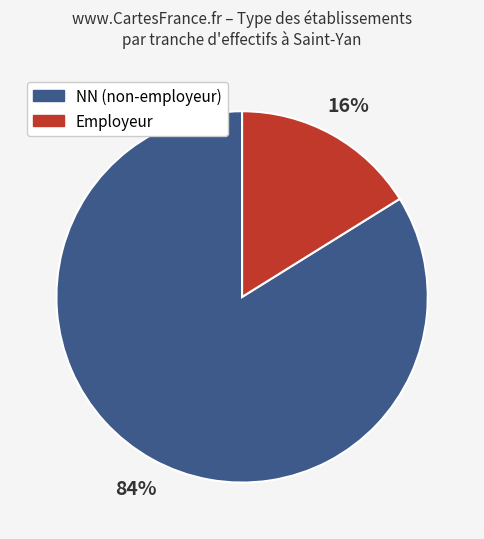

To the nearest percent, what portion does NN (non-employeur) represent?

84%